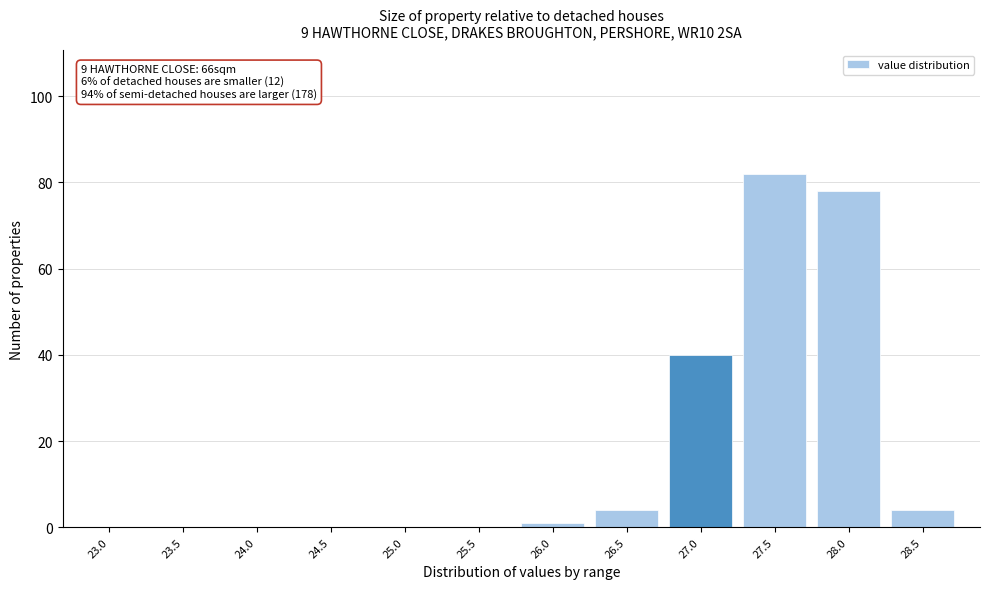

Reading left to right, list all the values displayed in this chart.

23.0=0	23.5=0	24.0=0	24.5=0	25.0=0	25.5=0	26.0=1	26.5=4	27.0=40	27.5=82	28.0=78	28.5=4